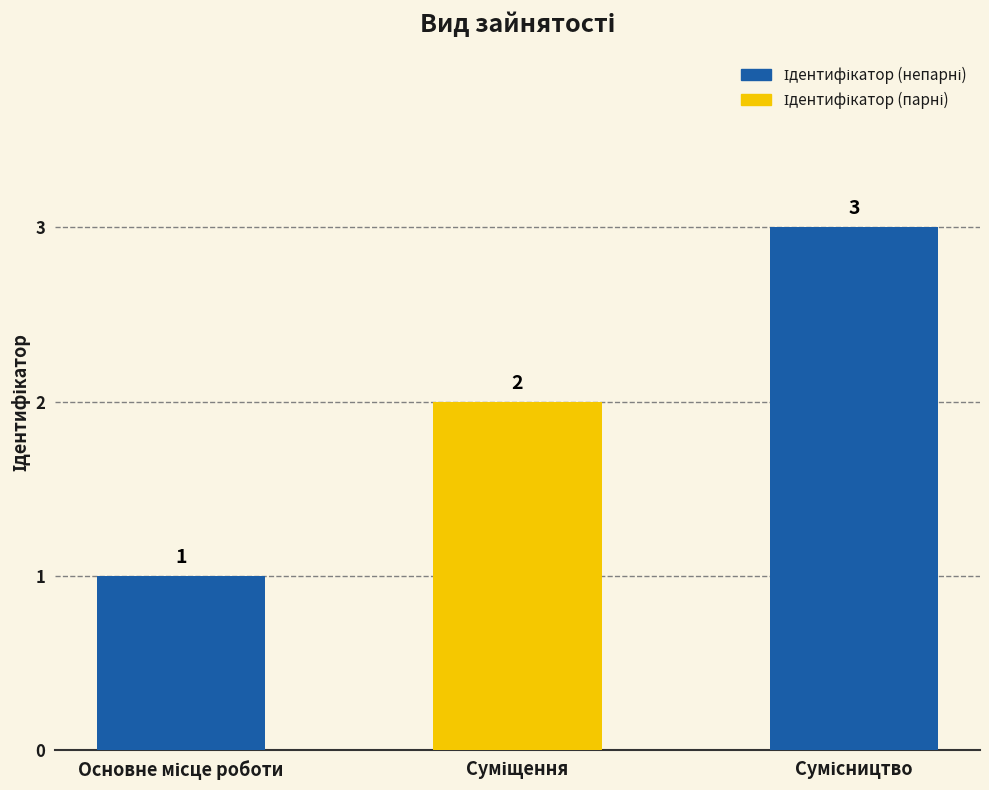

How many values are between 1 and 3?

3